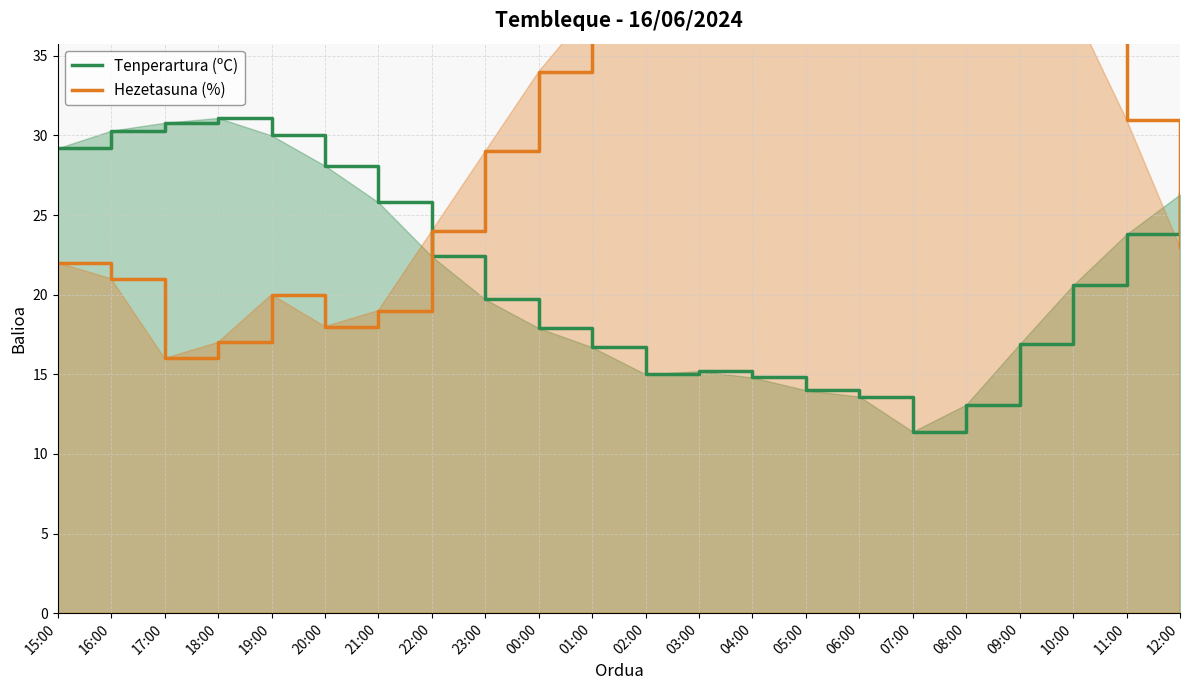

Reading right to left, extract all data points from this chart.

Tenperartura (ºC): 26.3	23.8	20.6	16.9	13.1	11.4	13.6	14.0	14.8	15.2	15.0	16.7	17.9	19.7	22.4	25.8	28.1	30.0	31.1	30.8	30.3	29.2
Hezetasuna (%): 23.0	31.0	38.0	46.0	59.0	64.0	57.0	49.0	44.0	42.0	42.0	38.0	34.0	29.0	24.0	19.0	18.0	20.0	17.0	16.0	21.0	22.0